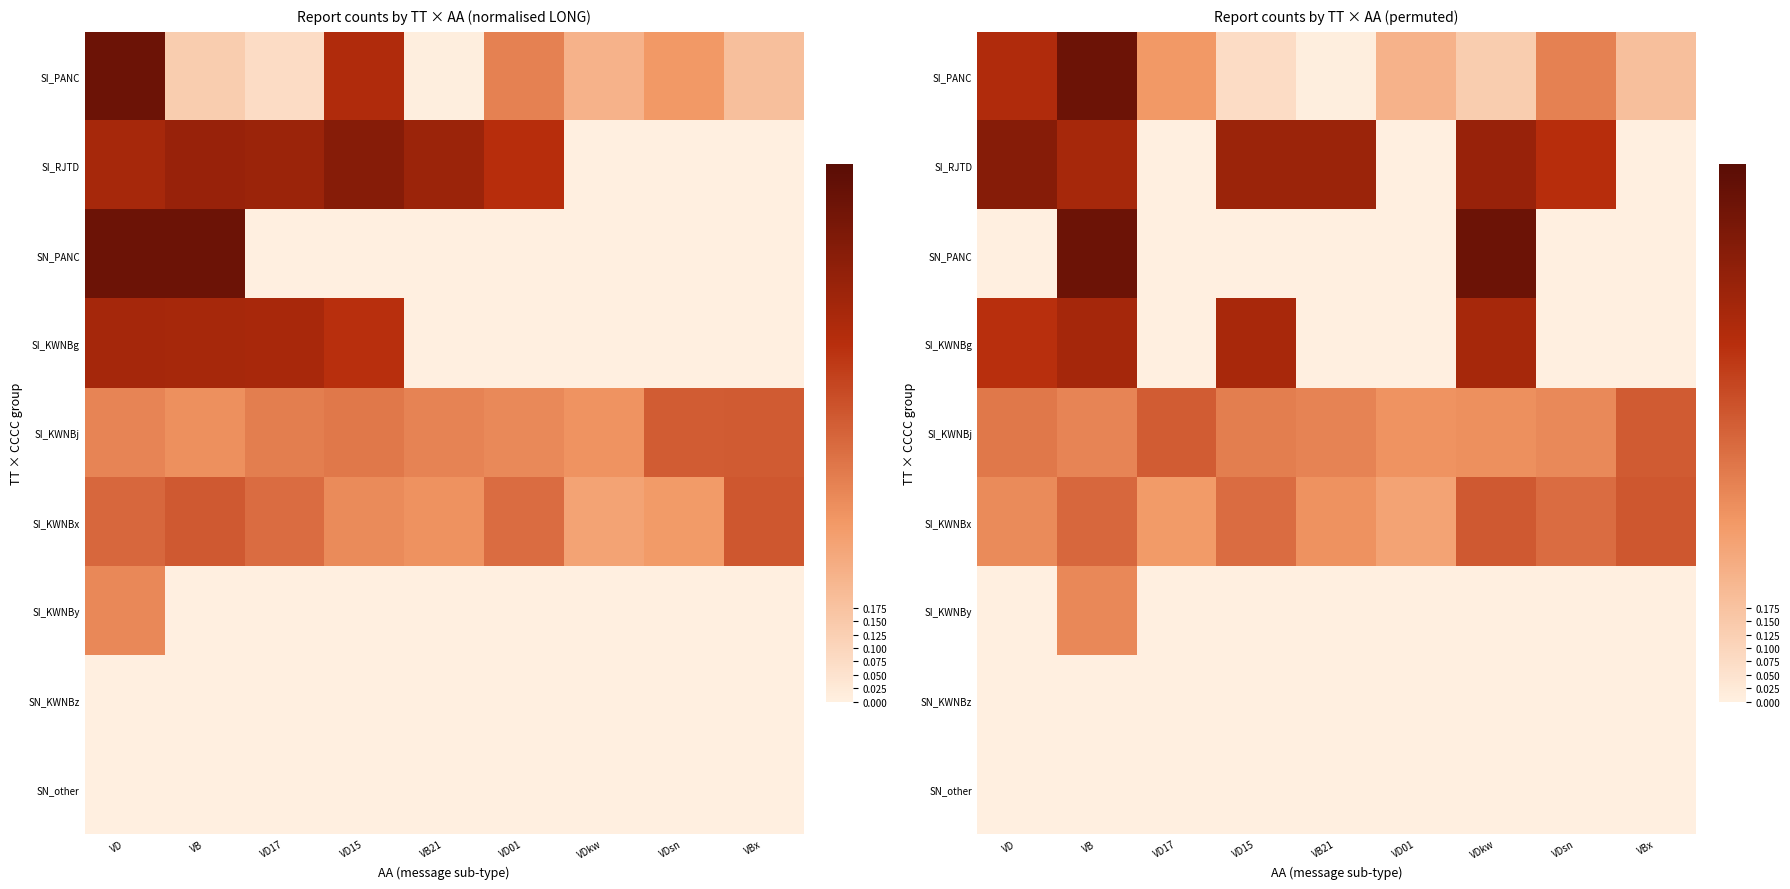

What is the difference between the maximum and minimum values in the SI_KWNBy series?

0.4